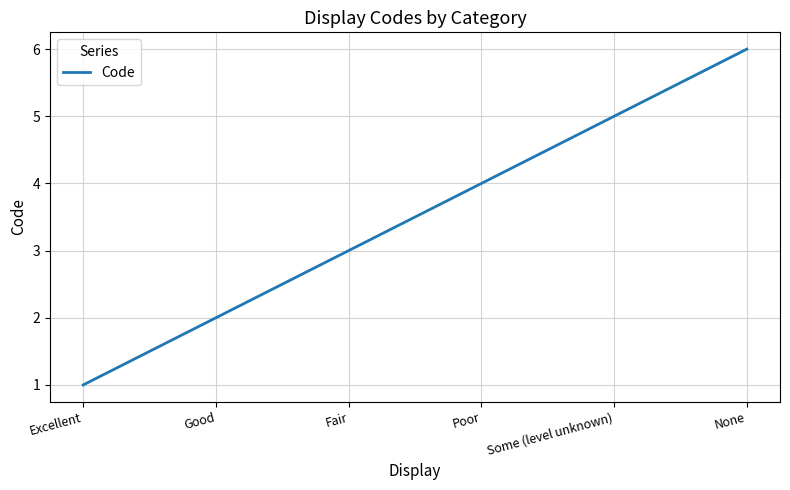

Reading left to right, what are all the values shown in this chart?

Excellent=1	Good=2	Fair=3	Poor=4	Some (level unknown)=5	None=6